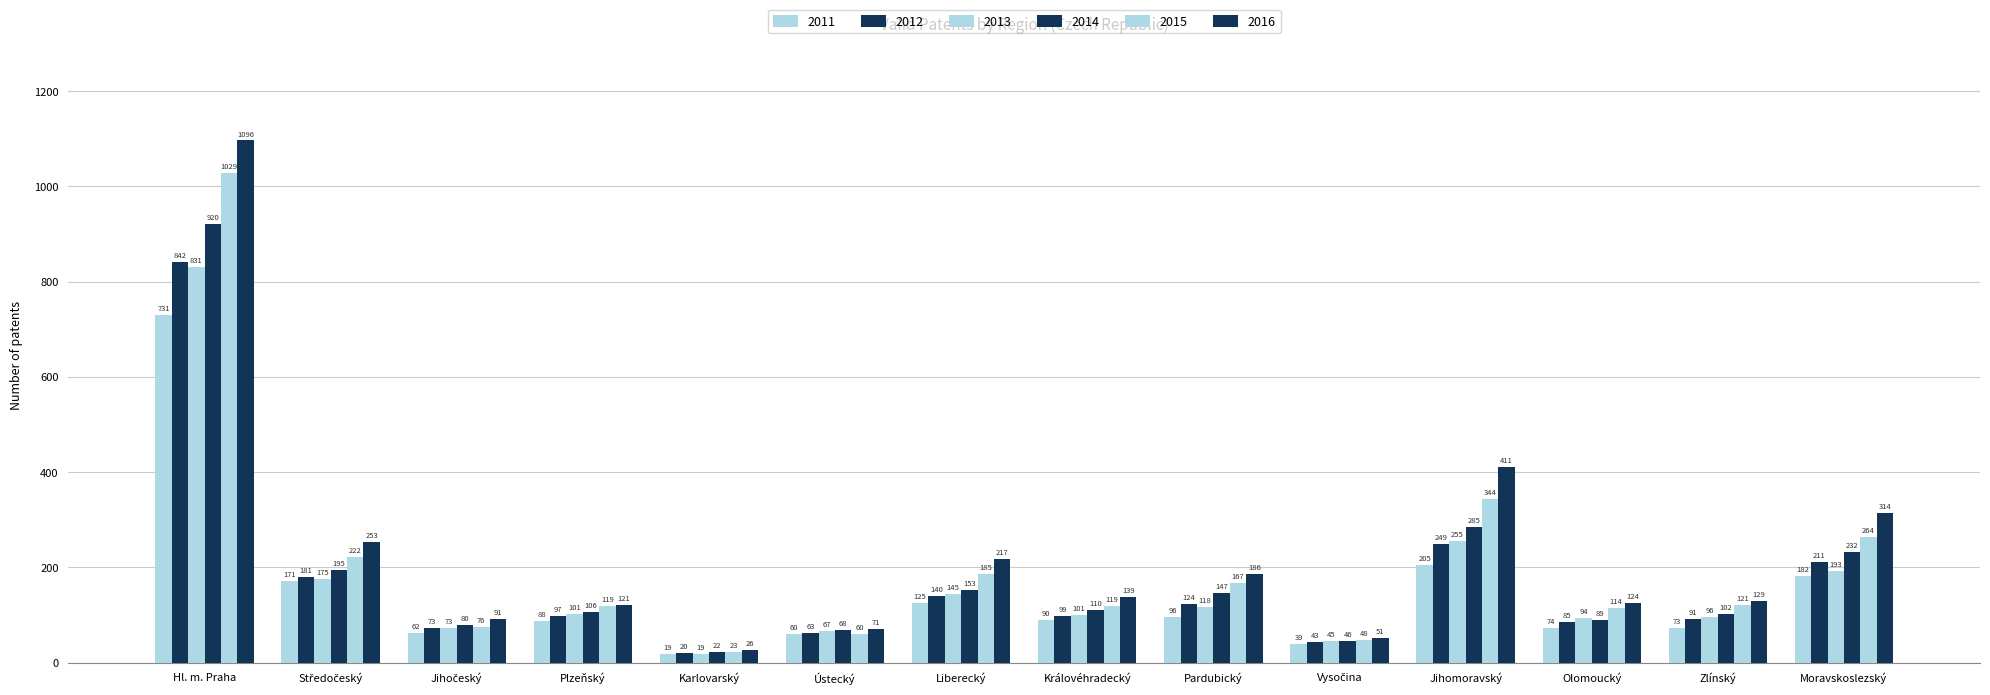

Where is 2014 nearest to the value 471?

Jihomoravský